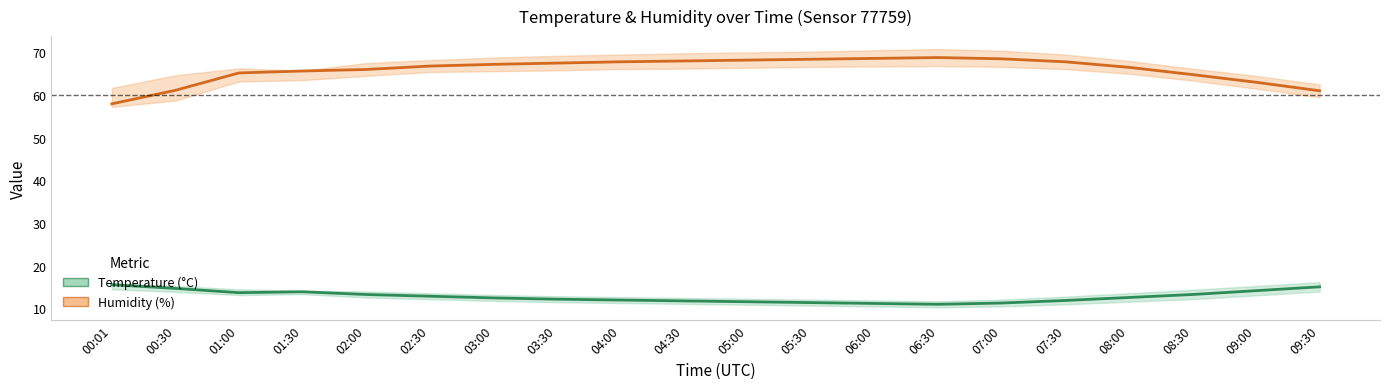

Reading left to right, what are all the values shown in this chart?

temperature: 00:01=15.5	00:30=14.6	01:00=13.6	01:30=13.8	02:00=13.2	02:30=12.8	03:00=12.4	03:30=12.1	04:00=11.9	04:30=11.7	05:00=11.5	05:30=11.3	06:00=11.1	06:30=10.9	07:00=11.2	07:30=11.8	08:00=12.5	08:30=13.2	09:00=14.1	09:30=15.0
humidity: 00:01=57.9	00:30=61.1	01:00=65.2	01:30=65.6	02:00=66.0	02:30=66.8	03:00=67.2	03:30=67.5	04:00=67.8	04:30=68.0	05:00=68.2	05:30=68.4	06:00=68.6	06:30=68.8	07:00=68.5	07:30=67.8	08:00=66.5	08:30=64.8	09:00=63.0	09:30=61.0